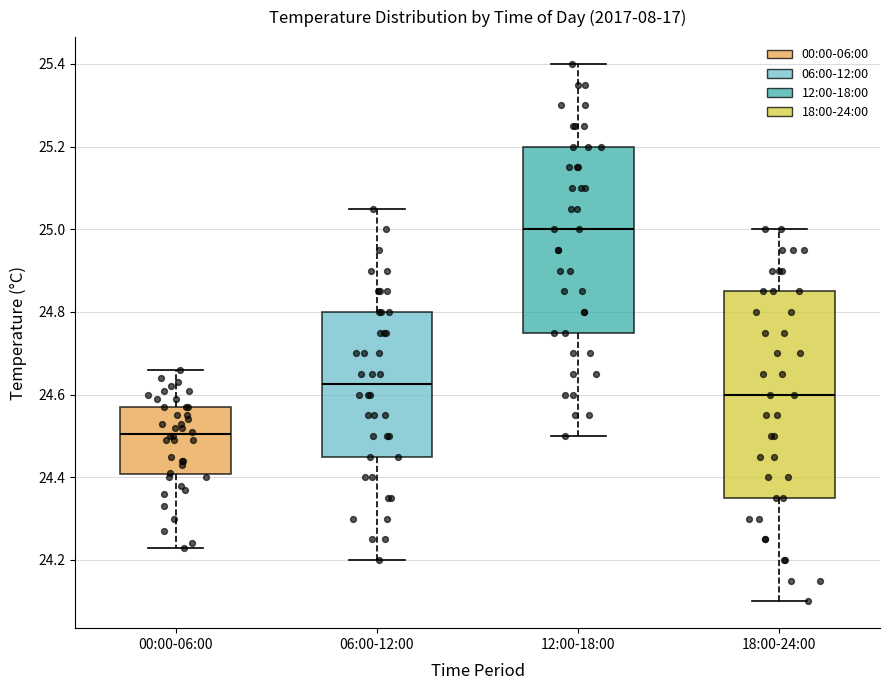

Reading left to right, transcribe this box plot: for each box, give where its median line is, the range the box spans, and where its two whiskers end, as read against the y-axis. The values are not printed on the chart, so give them approximately, as read against the axis.

00:00-06:00: median 24.50, box 24.40 to 24.58, whiskers 24.24 to 24.66
06:00-12:00: median 24.62, box 24.46 to 24.80, whiskers 24.20 to 25.06
12:00-18:00: median 25.00, box 24.76 to 25.20, whiskers 24.50 to 25.40
18:00-24:00: median 24.60, box 24.36 to 24.86, whiskers 24.10 to 25.00